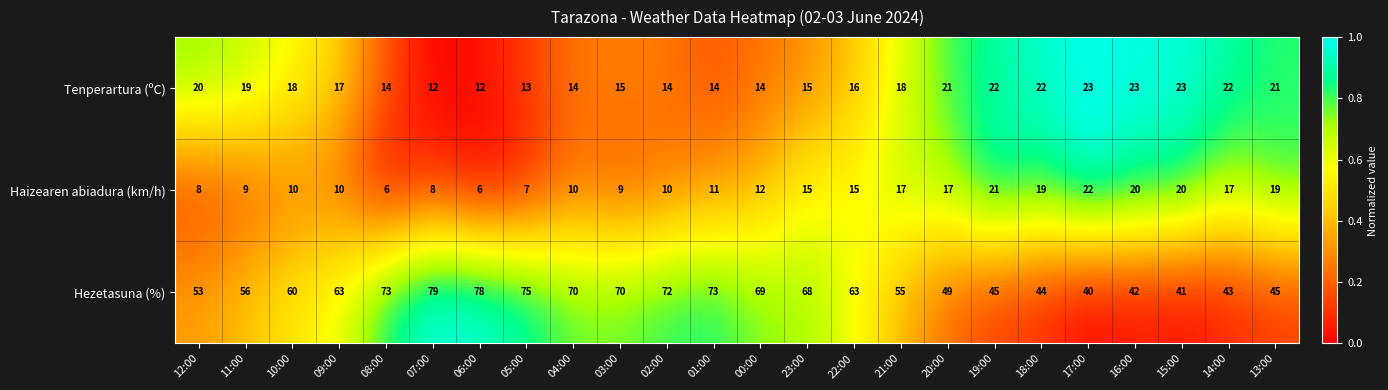

Rank the series by their maximum value, from lowest to highest.

Haizearen abiadura (km/h), Tenperartura (ºC), Hezetasuna (%)